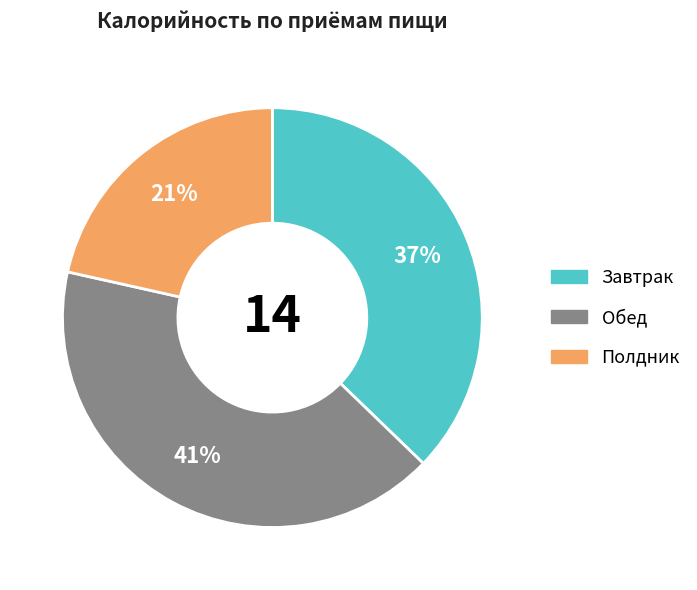

To the nearest percent, what is the difference between the largest and smallest slice percentages?

20%